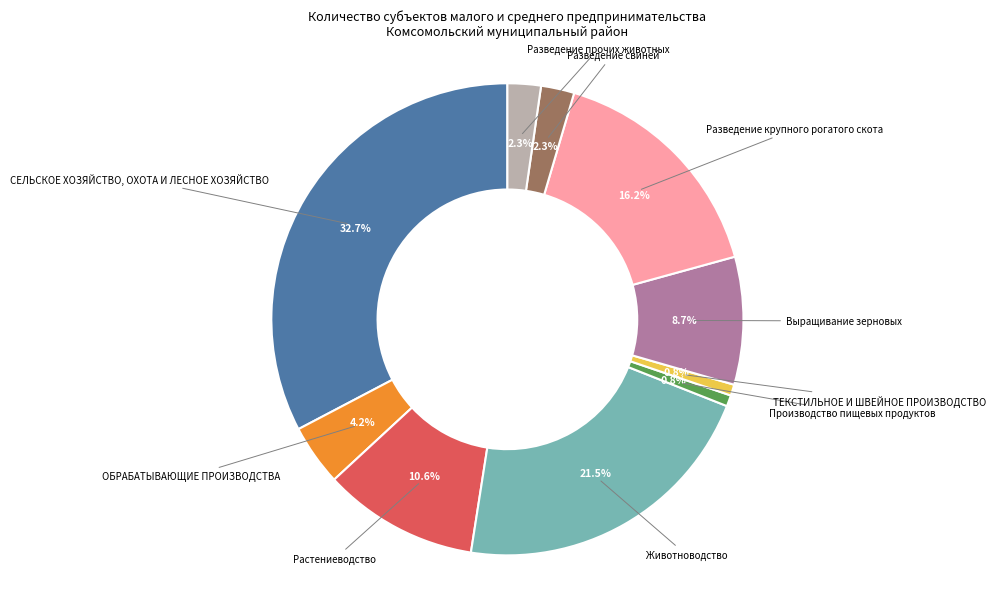

Is there a majority slice in this chart?

No